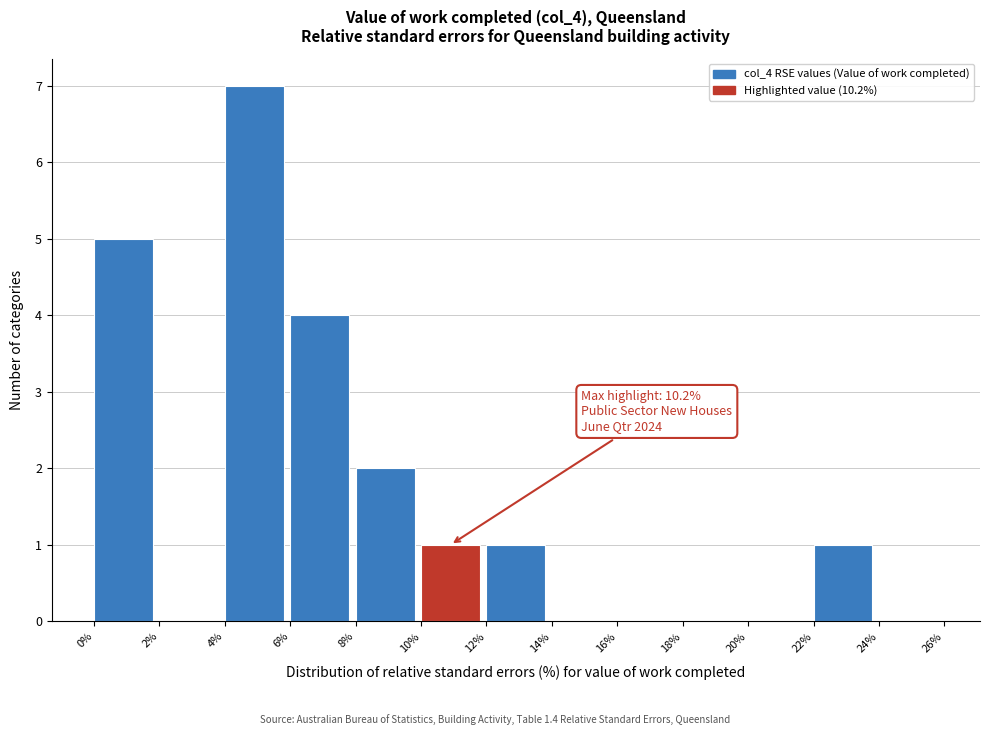

Over which range of the x-axis is the bar tallest?

4% to 6%